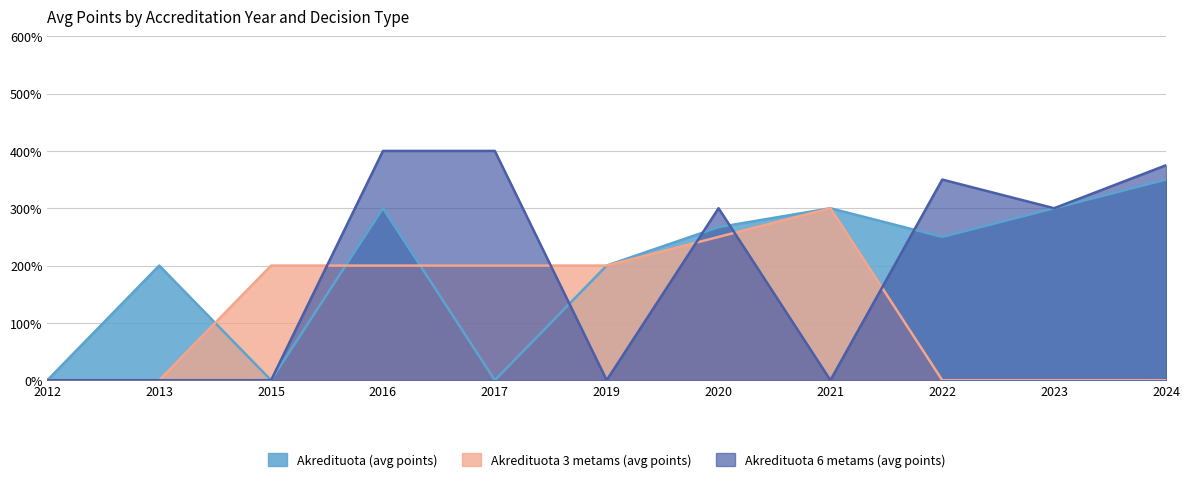

Does the chart display data point markers on the line(s)?

No